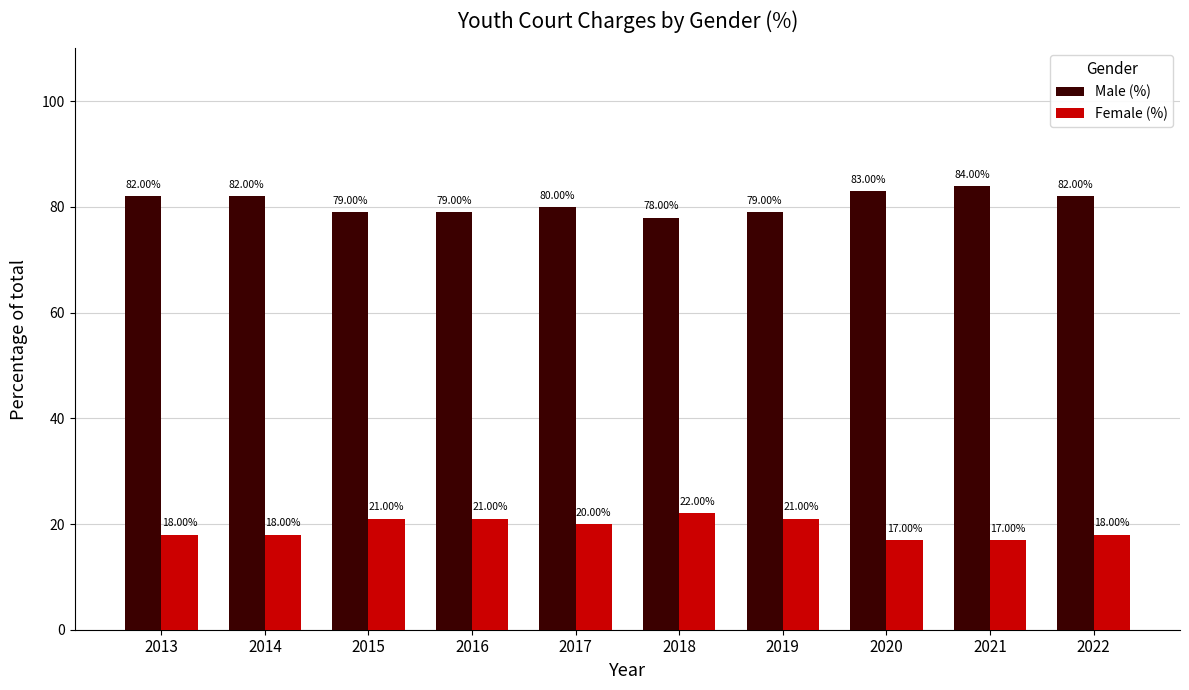

Which series changed the most between 2017 and 2021?

Male (%)